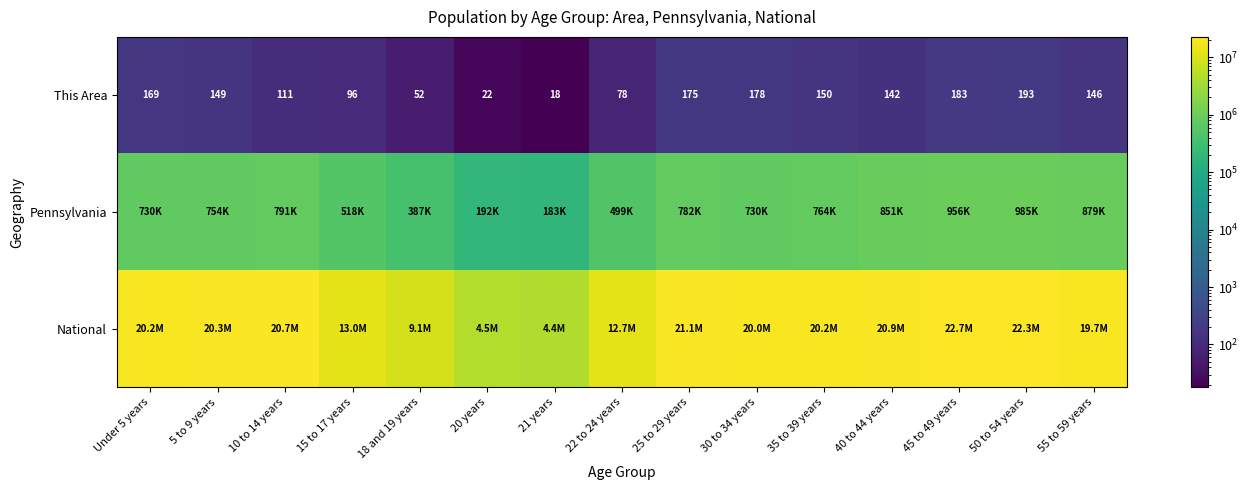

The value of This Area at 25 to 29 years is 302. True or false?

False